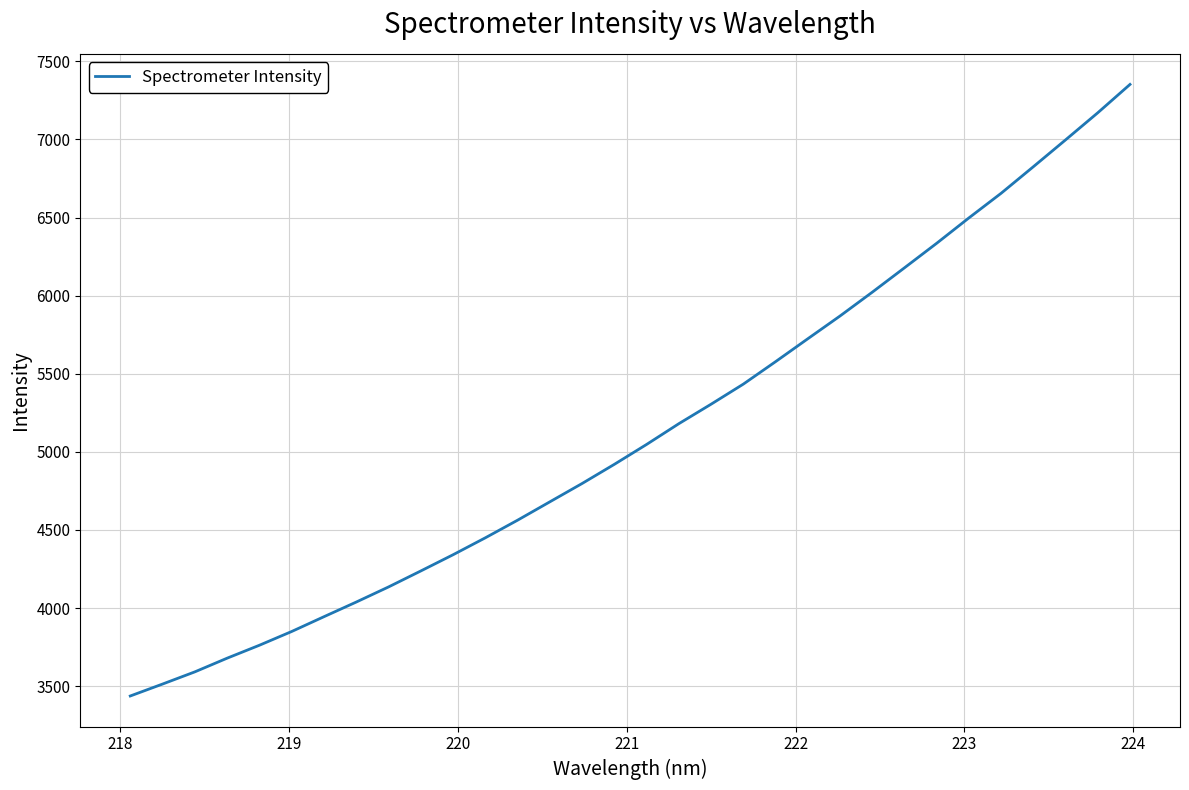

What is the difference between the maximum and minimum values?

3915.1